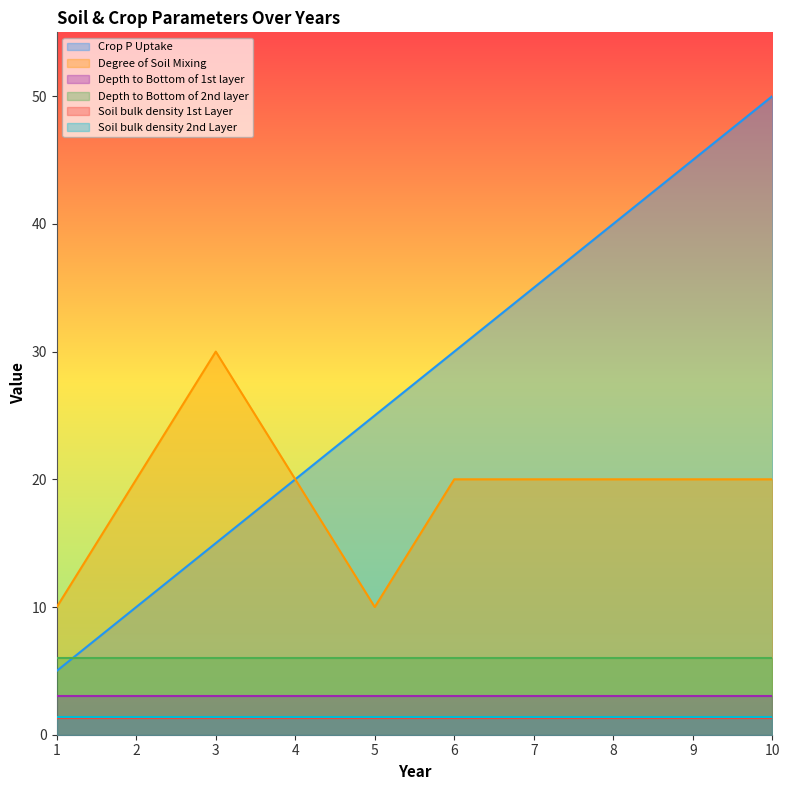

What is the sum of the Crop P Uptake values at 6 and 10?

80.0